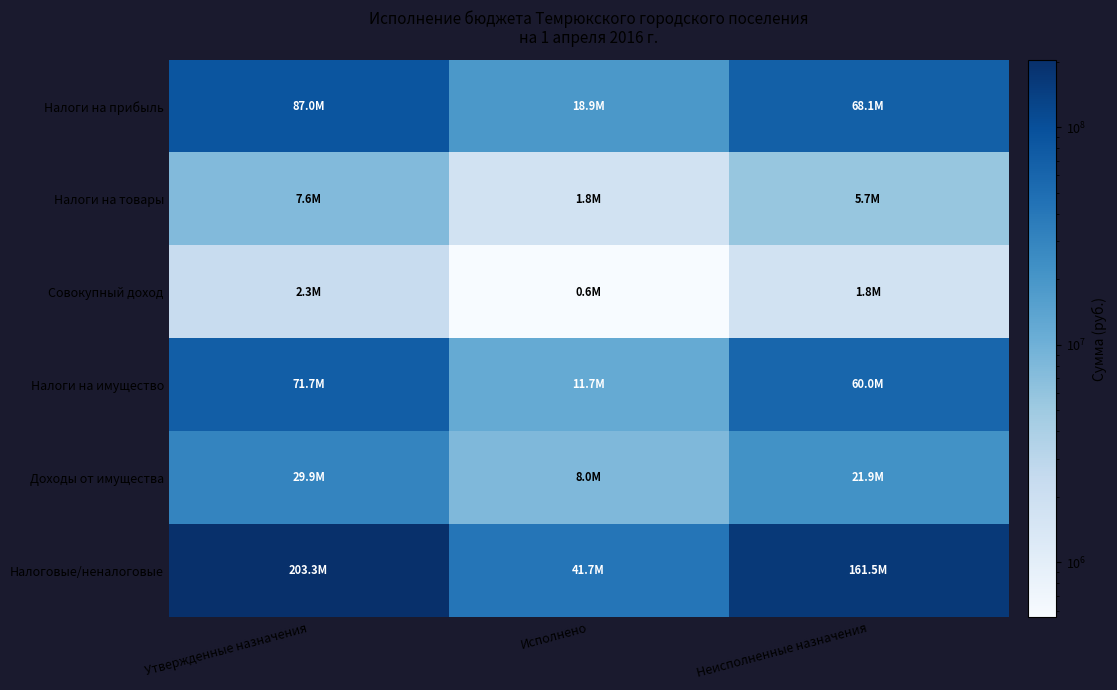

What is the difference between the highest and lowest values at Исполнено?

41162773.3